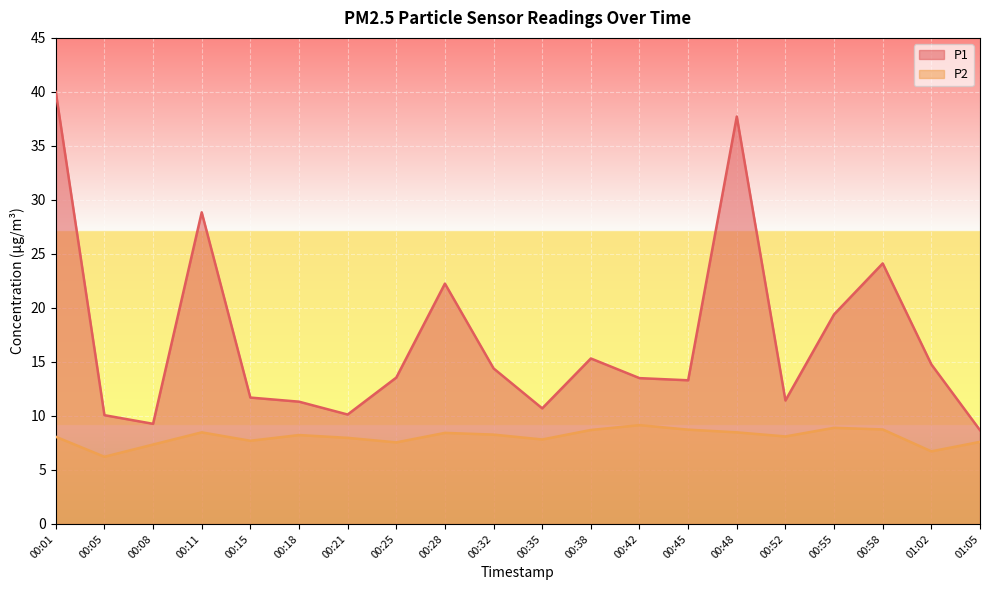

How many lines are shown in the chart?

2